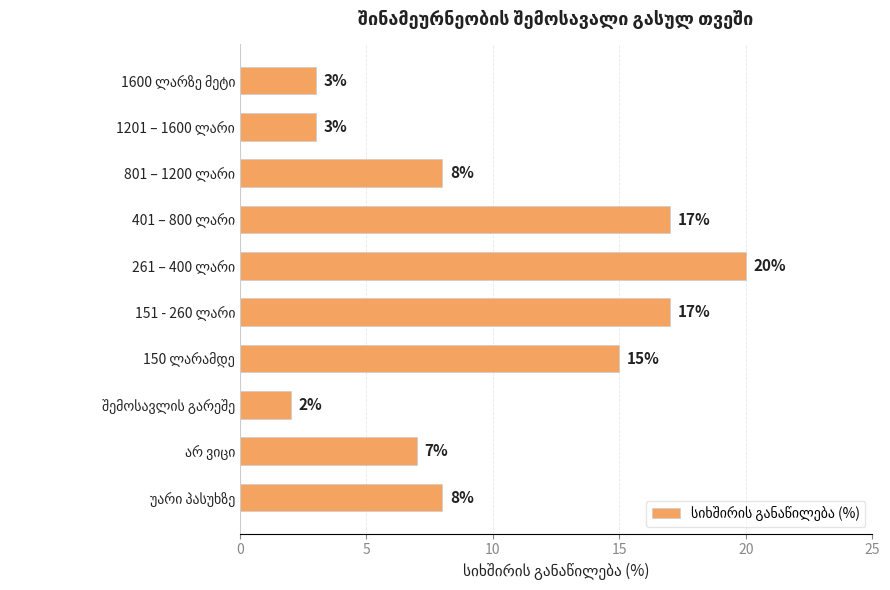

What is the value of the 7th bar from the top?

15